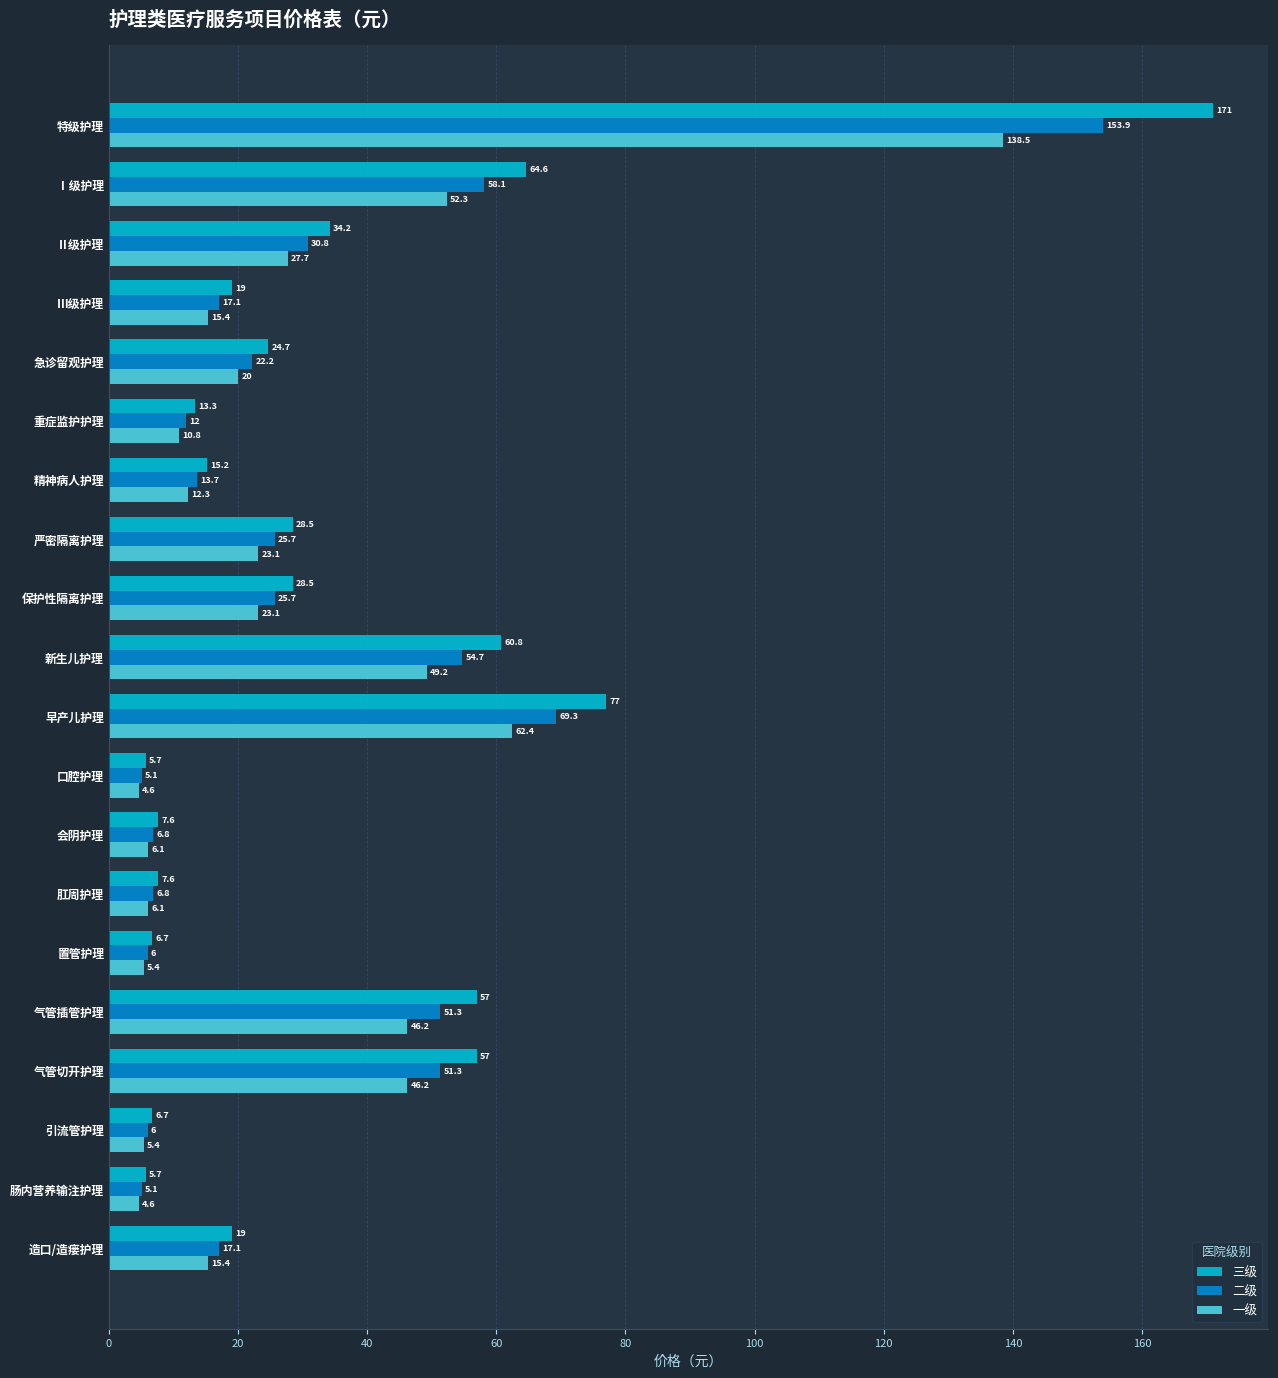

Rank the series by their maximum value, from lowest to highest.

一级, 二级, 三级